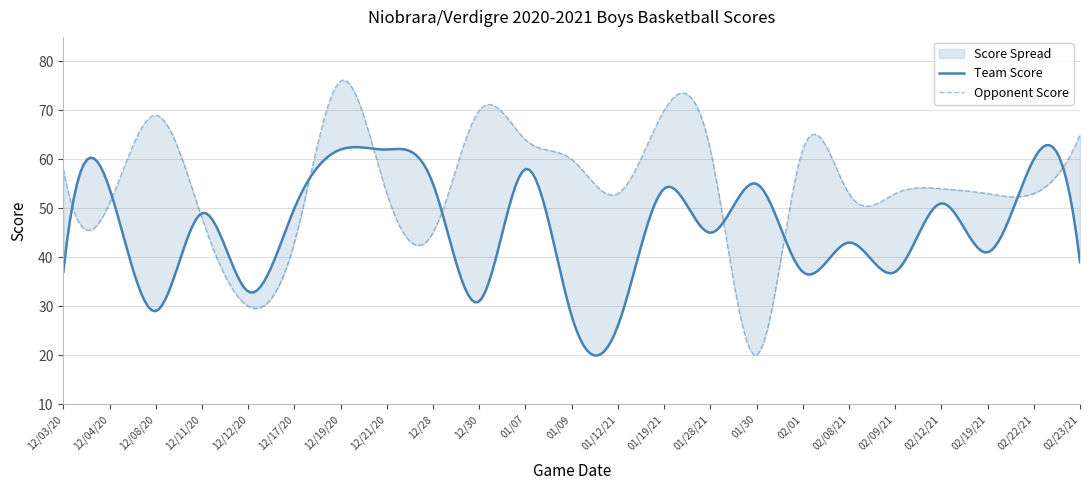

Where is the first local minimum for Team Score?

12/08/20